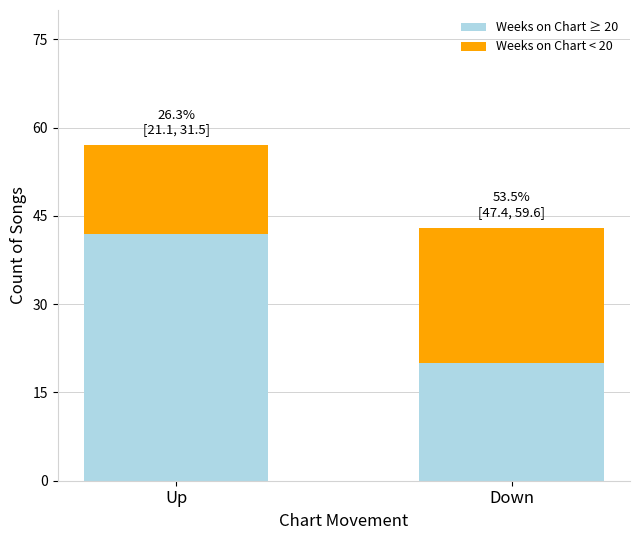

True or false: Weeks on Chart ≥ 20 has a value of 11 at Down.

False